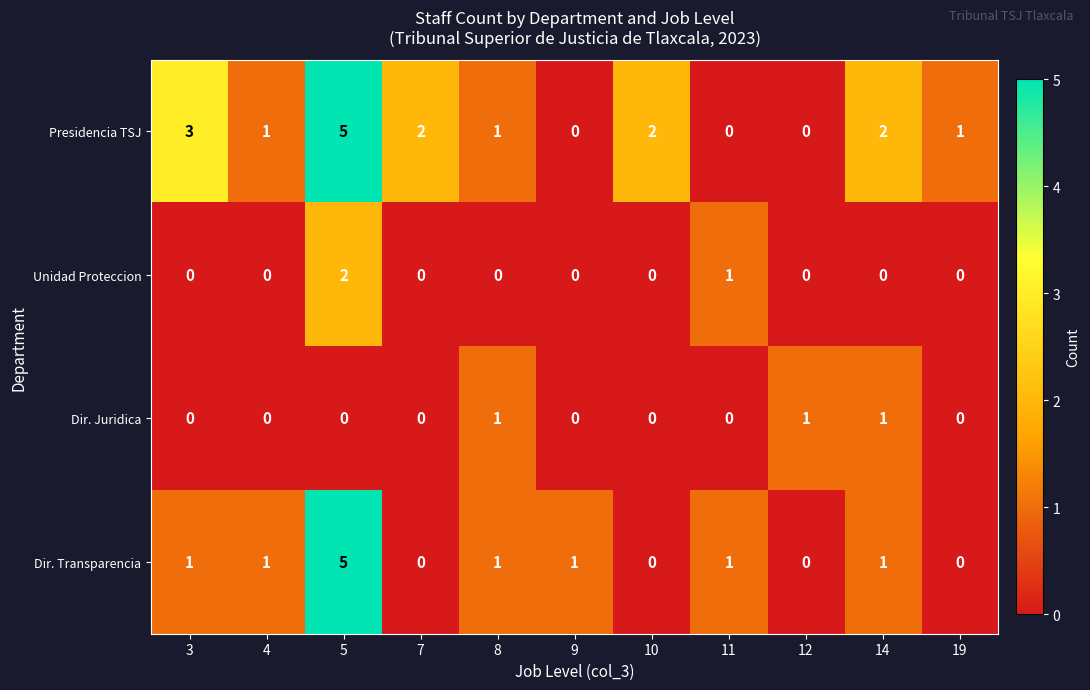

What is the total value across all series at 8?

3